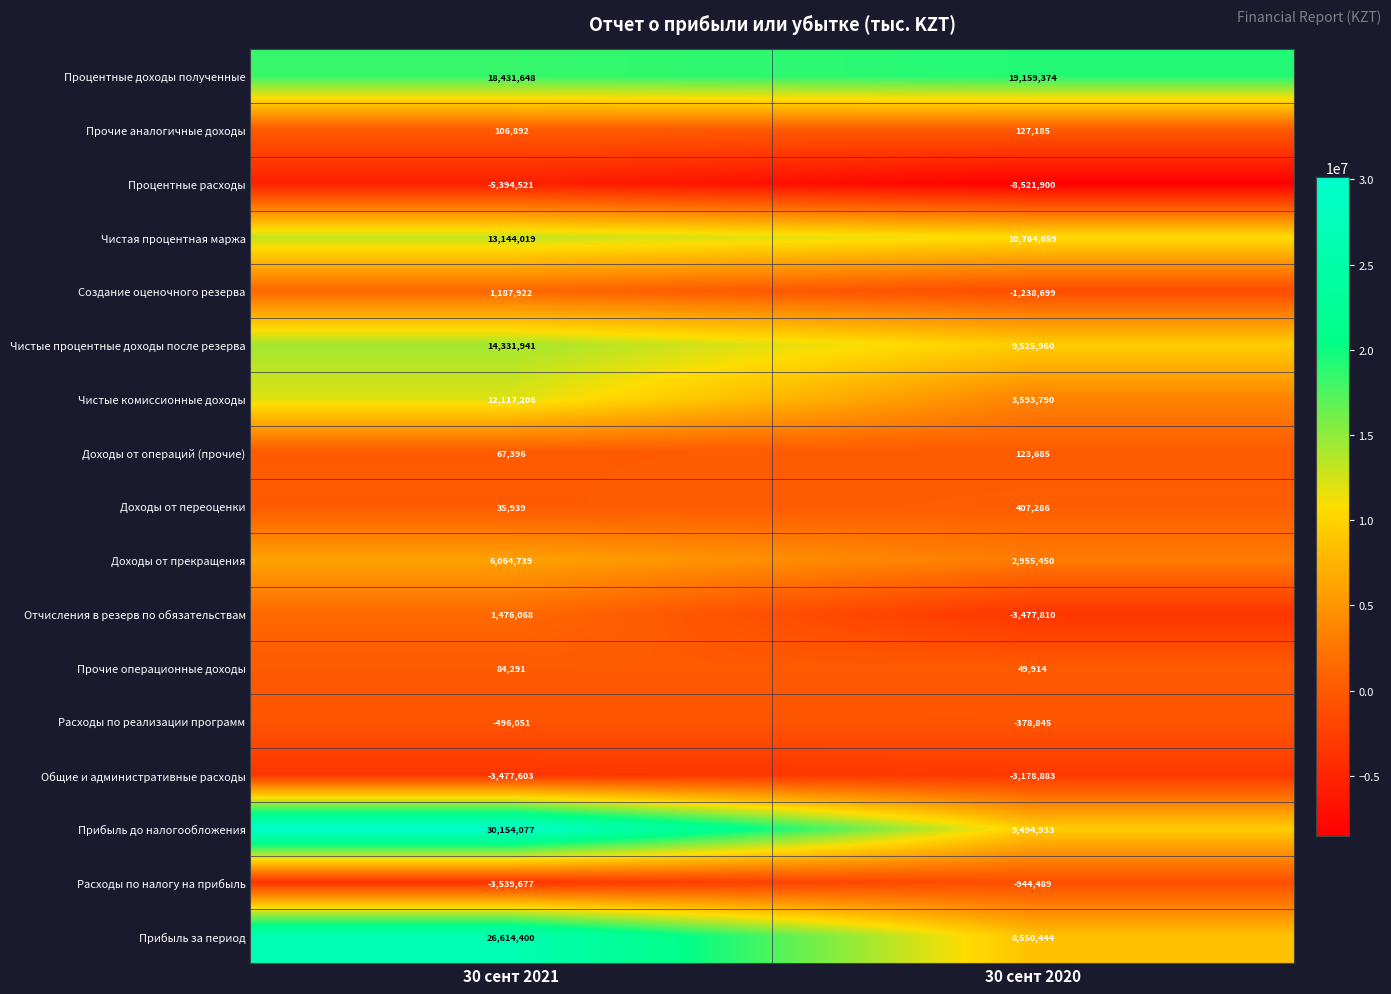

What is the difference between the highest and lowest values at 30 сент 2020?

27681274